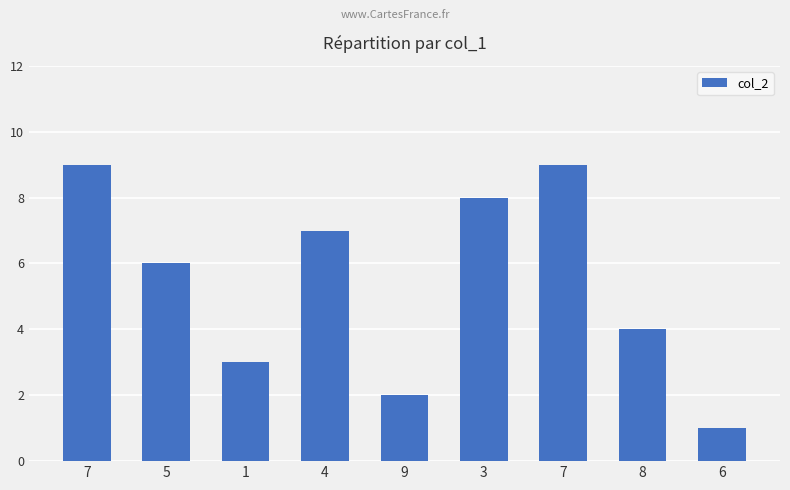

Reading right to left, list all the values displayed in this chart.

6=1	8=4	7=9	3=8	9=2	4=7	1=3	5=6	7=9